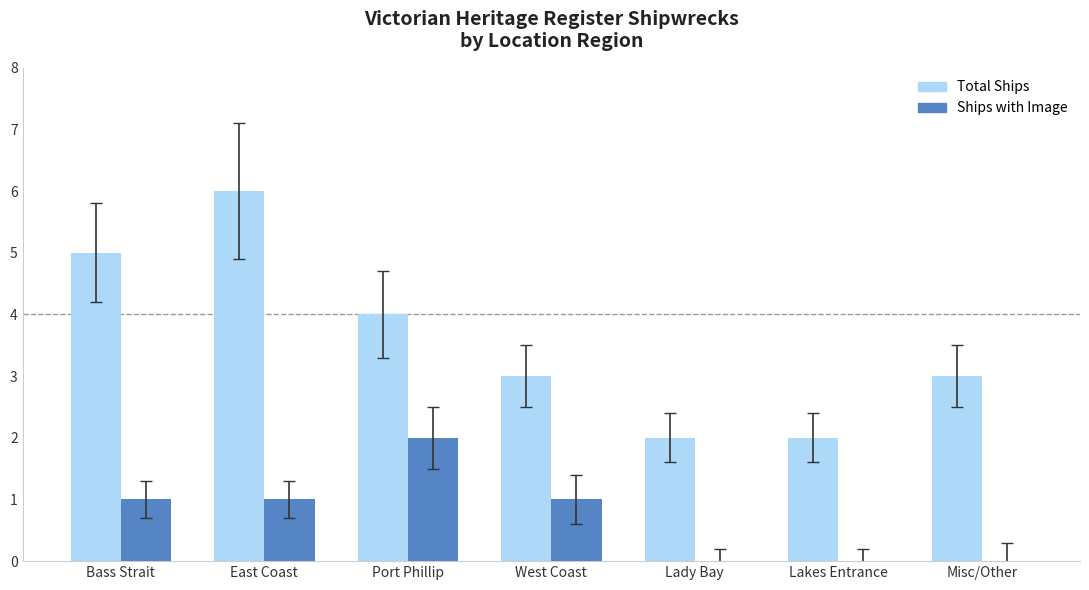

True or false: Ships with Image has a value of 1 at Lady Bay.

False